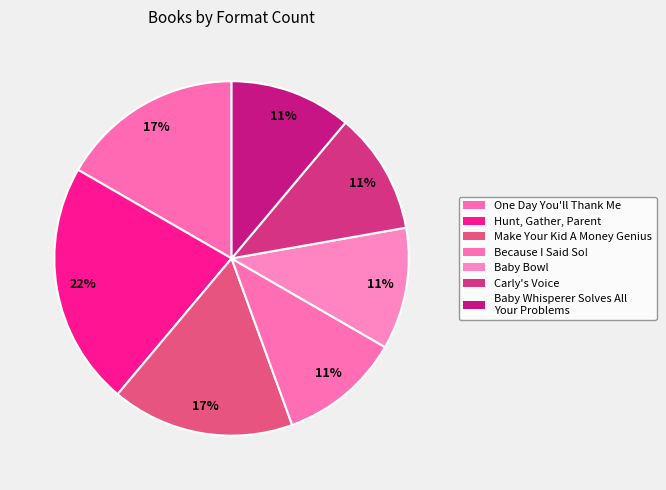

How many slices are in this pie chart?

7